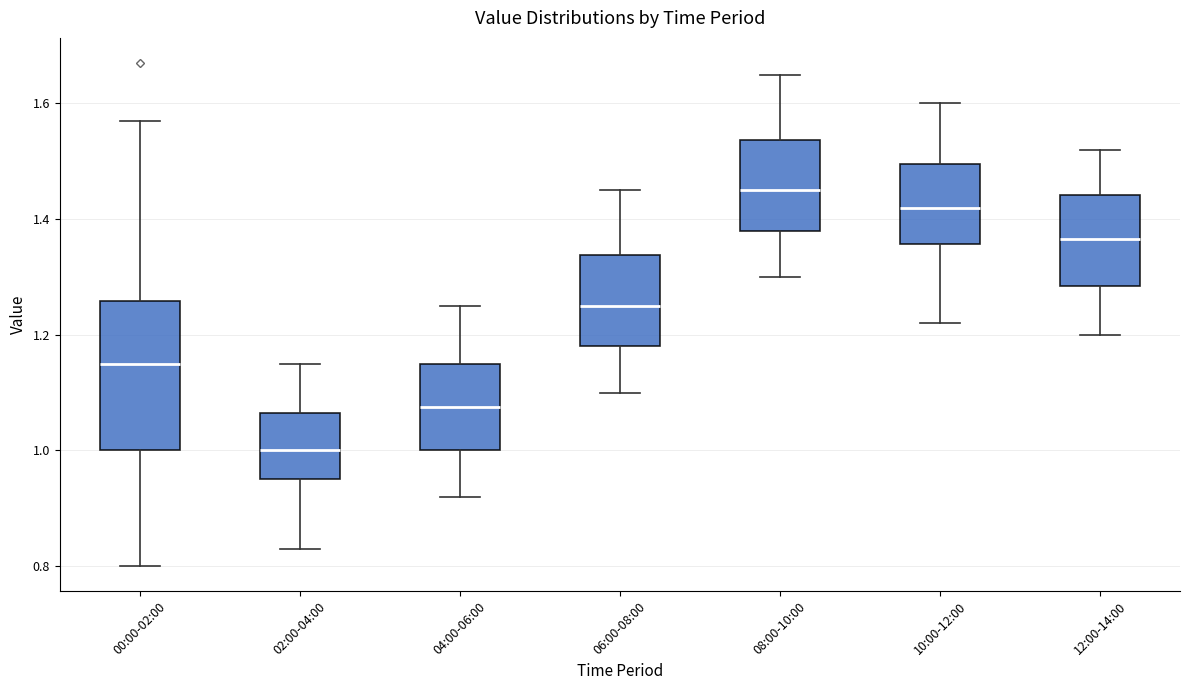

Reading left to right, read every box against the y-axis: the position of its median line, the range the box covers, and the ends of its whiskers. The values are not printed on the chart, so give them approximately, as read against the axis.

00:00-02:00: median 1.16, box 1.00 to 1.26, whiskers 0.80 to 1.58
02:00-04:00: median 1.00, box 0.96 to 1.06, whiskers 0.84 to 1.16
04:00-06:00: median 1.08, box 1.00 to 1.16, whiskers 0.92 to 1.26
06:00-08:00: median 1.26, box 1.18 to 1.34, whiskers 1.10 to 1.46
08:00-10:00: median 1.46, box 1.38 to 1.54, whiskers 1.30 to 1.66
10:00-12:00: median 1.42, box 1.36 to 1.50, whiskers 1.22 to 1.60
12:00-14:00: median 1.36, box 1.28 to 1.44, whiskers 1.20 to 1.52